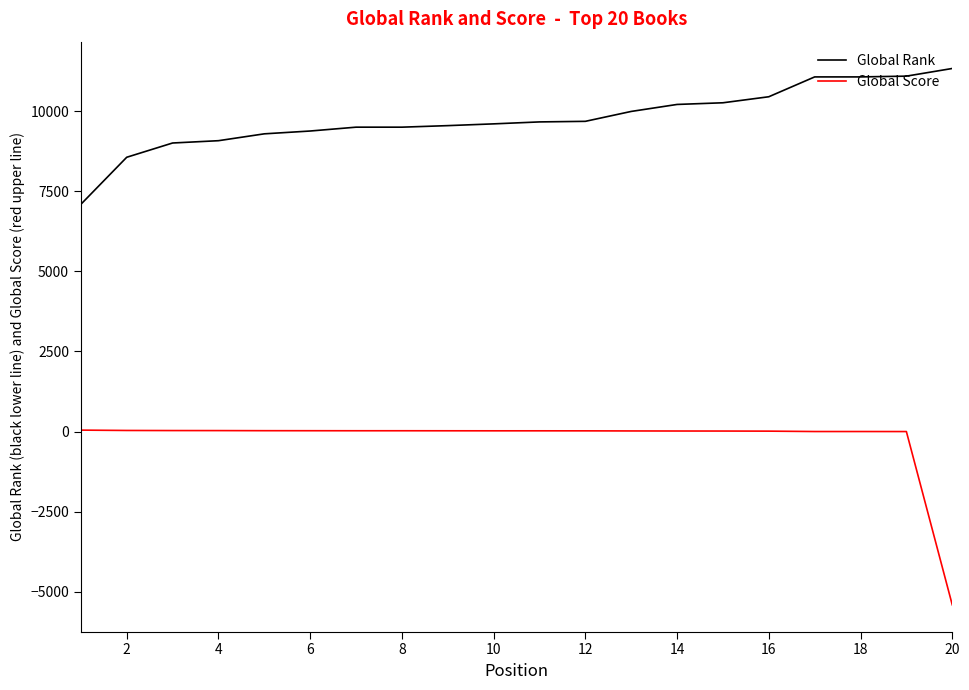

What is the lowest value of the Global Rank series?

7091